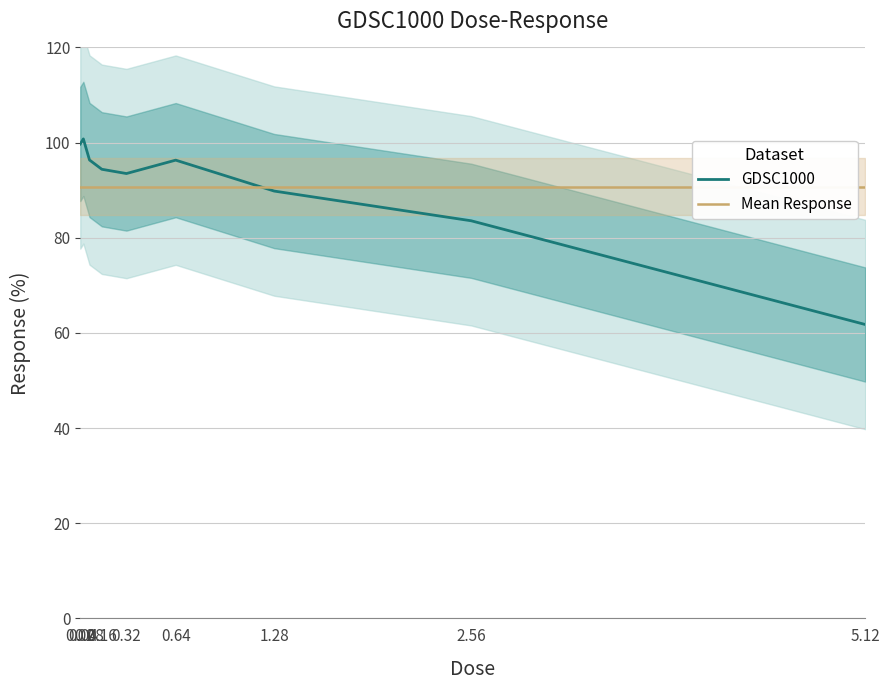

Which category has the highest value in the GDSC1000 series?

0.04